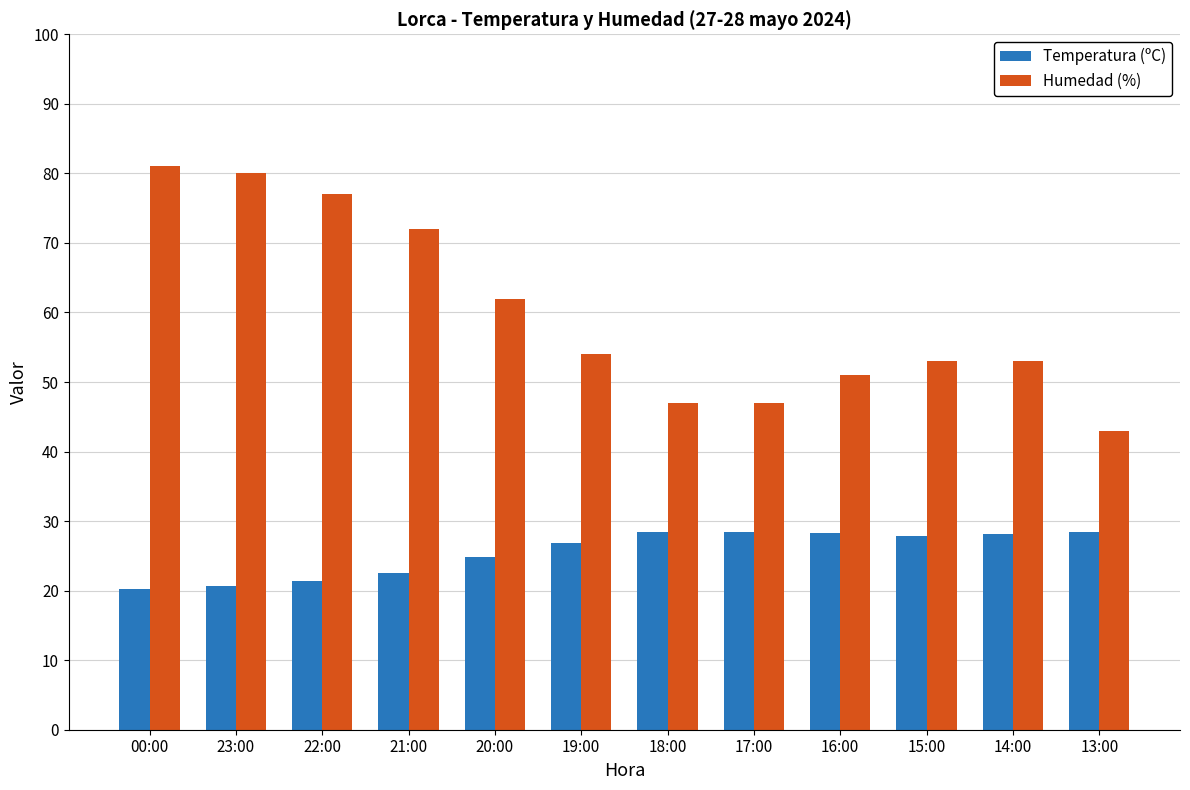

Which series changed the most between 23:00 and 17:00?

Humedad (%)